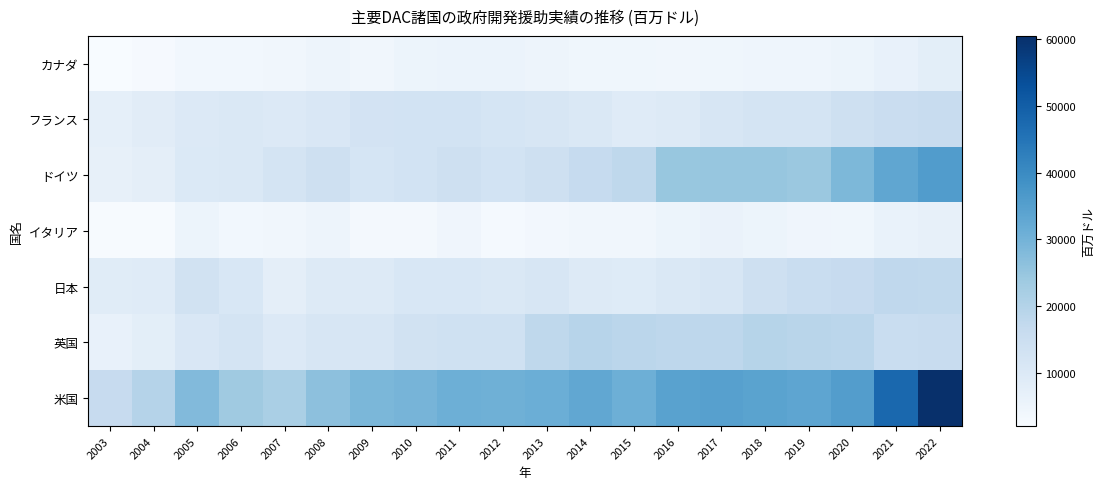

Between 2012 and 2018, which series saw the biggest shift?

ドイツ